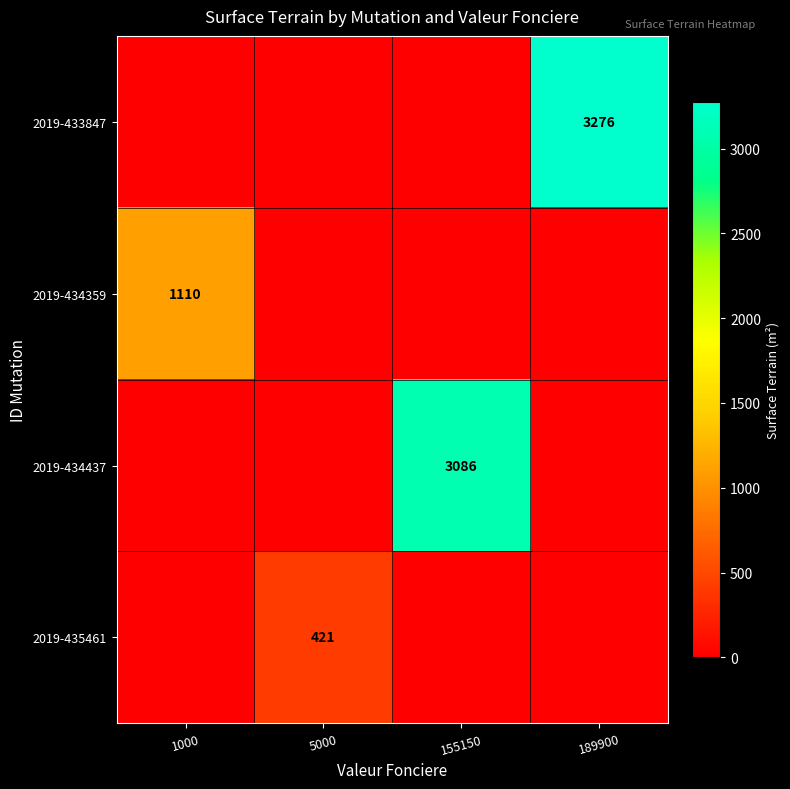

Is it true that 2019-435461 equals 741 at 5000?

False